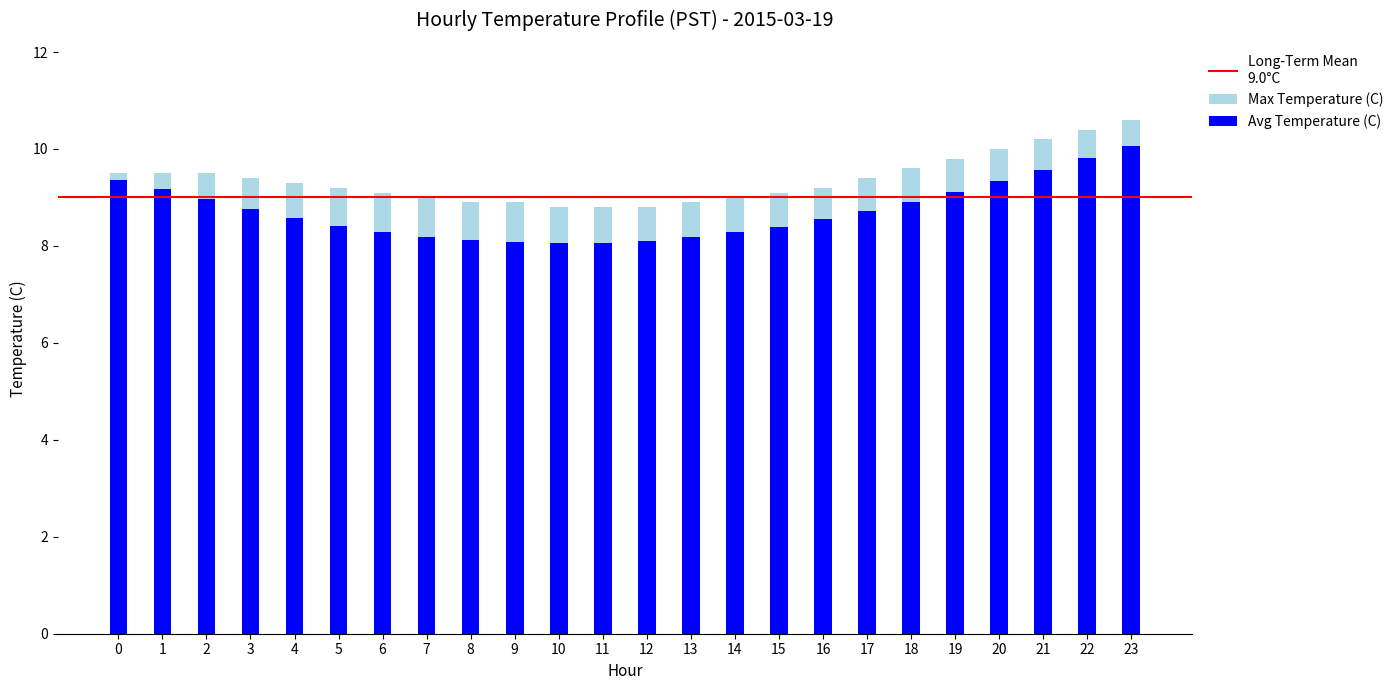

What is the difference between the Max Temperature (C) values at 4 and 5?

0.1